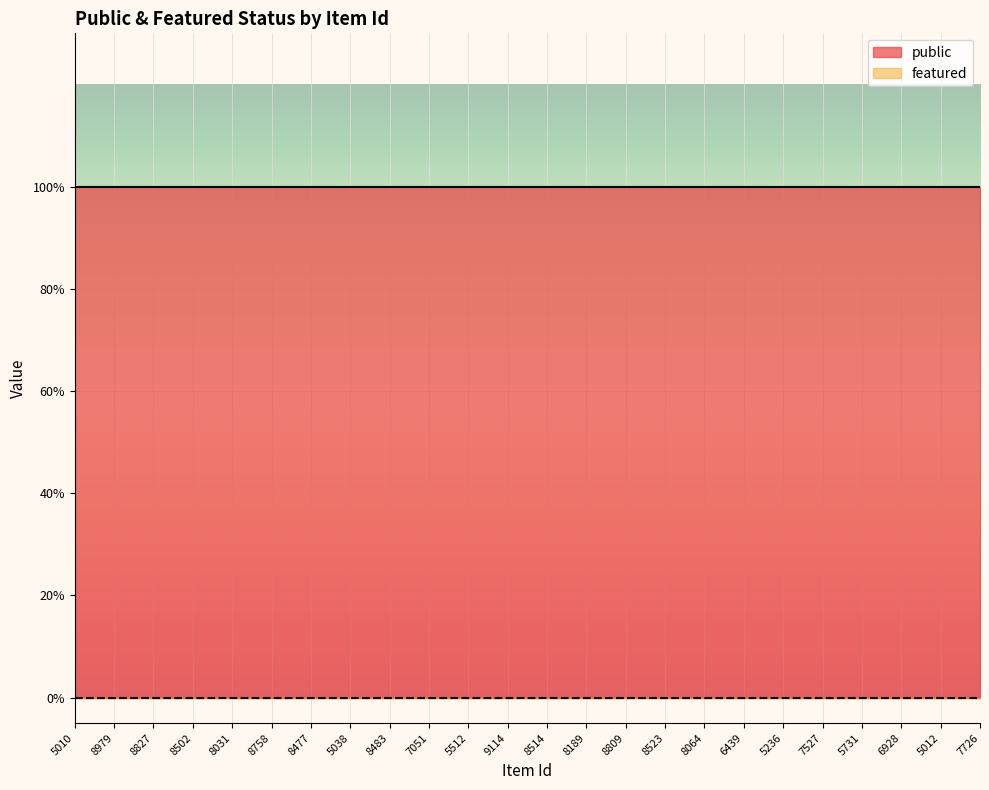

True or false: public has more than 1 points higher than both neighbors.

False